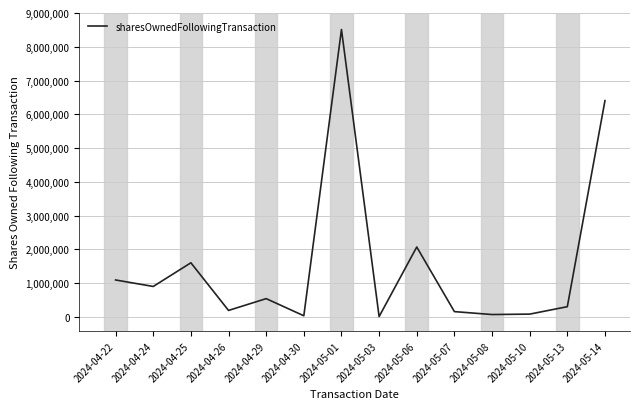

Which category has the highest value across all series?

2024-05-01